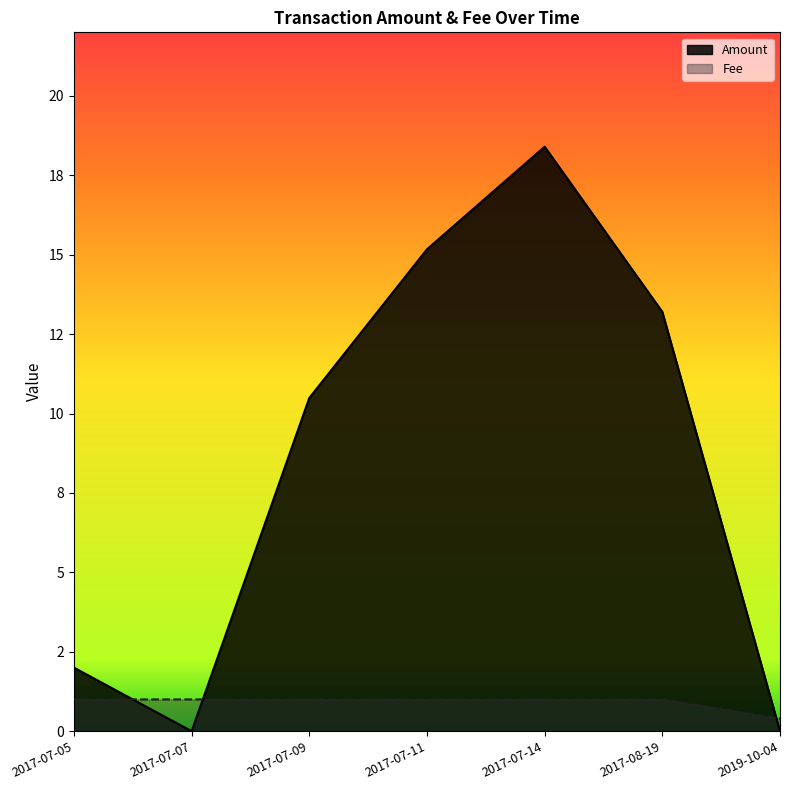

Where do Amount and Fee first cross each other?

2017-07-05 and 2017-07-07